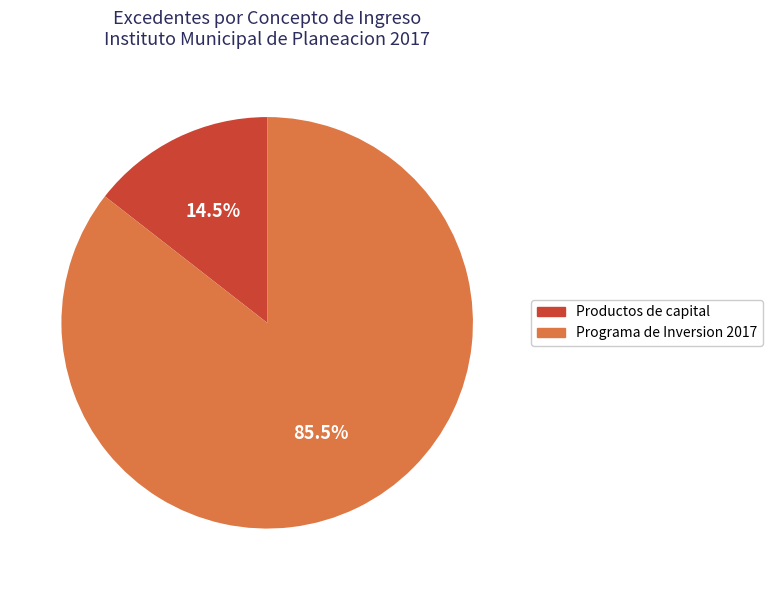

Is there any slice that represents more than half of the pie?

Yes